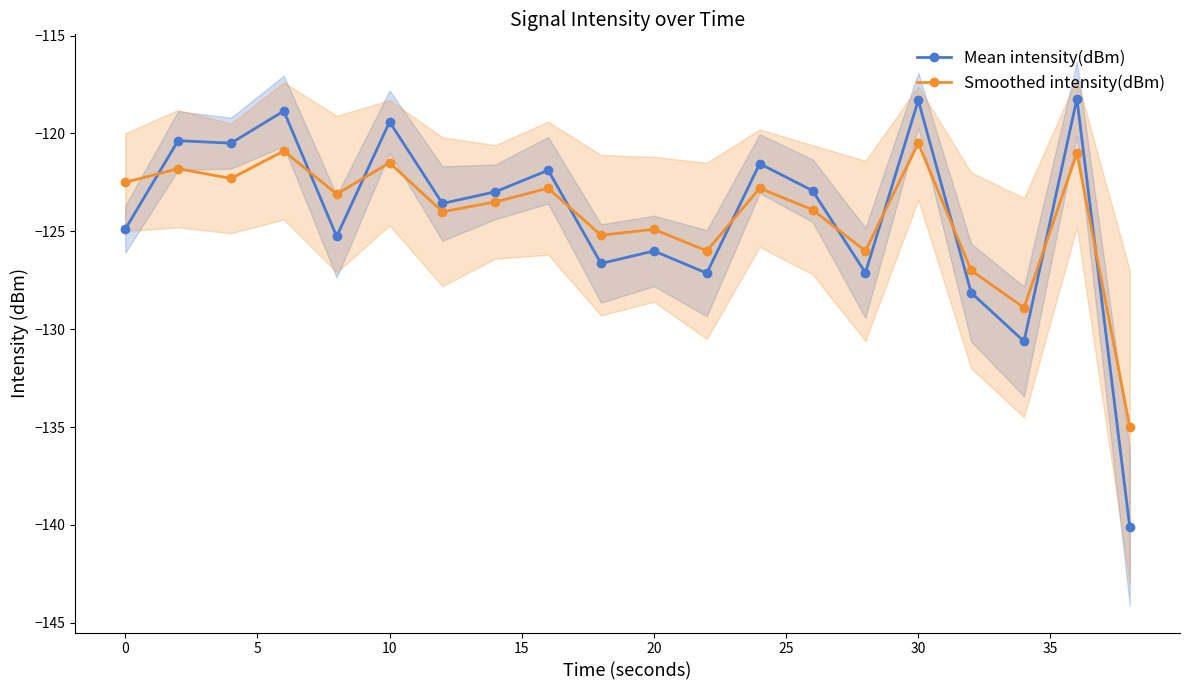

True or false: Smoothed intensity(dBm) has more than 1 interior local peaks.

True